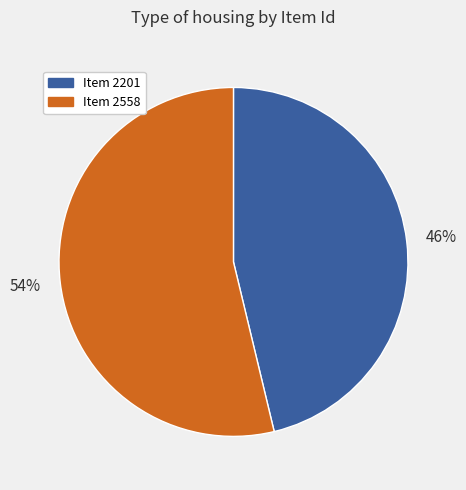

Is the sum of Item 2201 and Item 2558 greater than half?

Yes